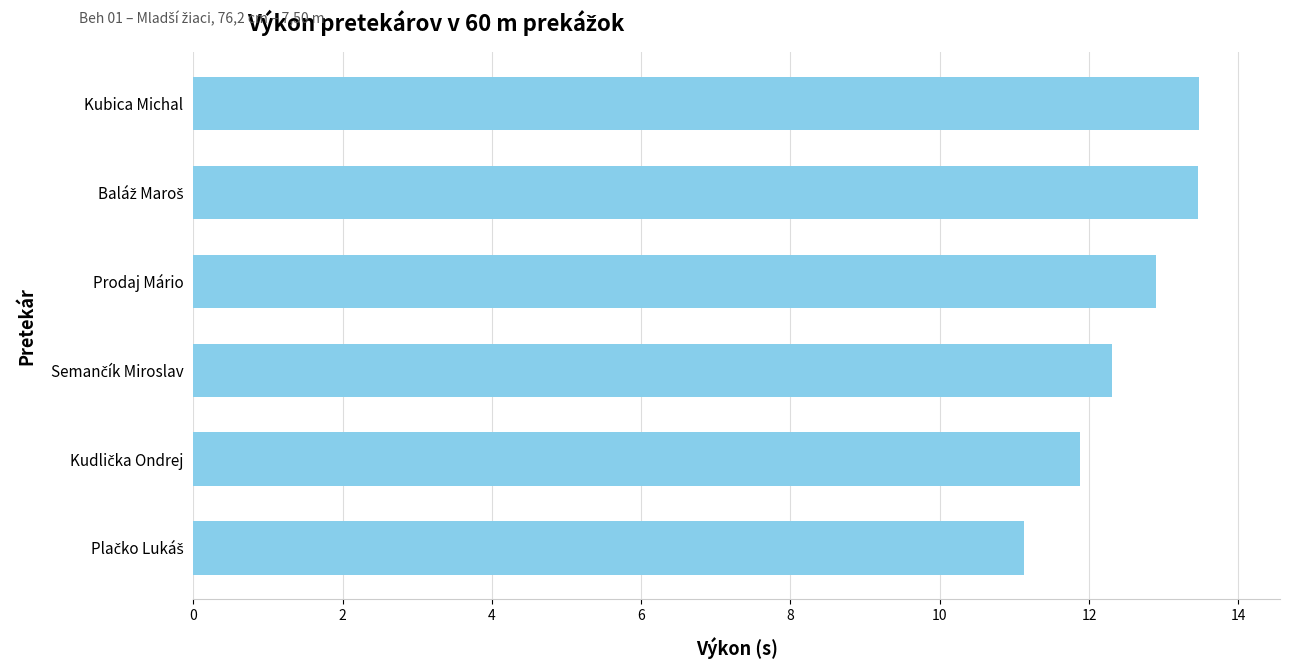

The value at Prodaj Mário is 17.2. True or false?

False